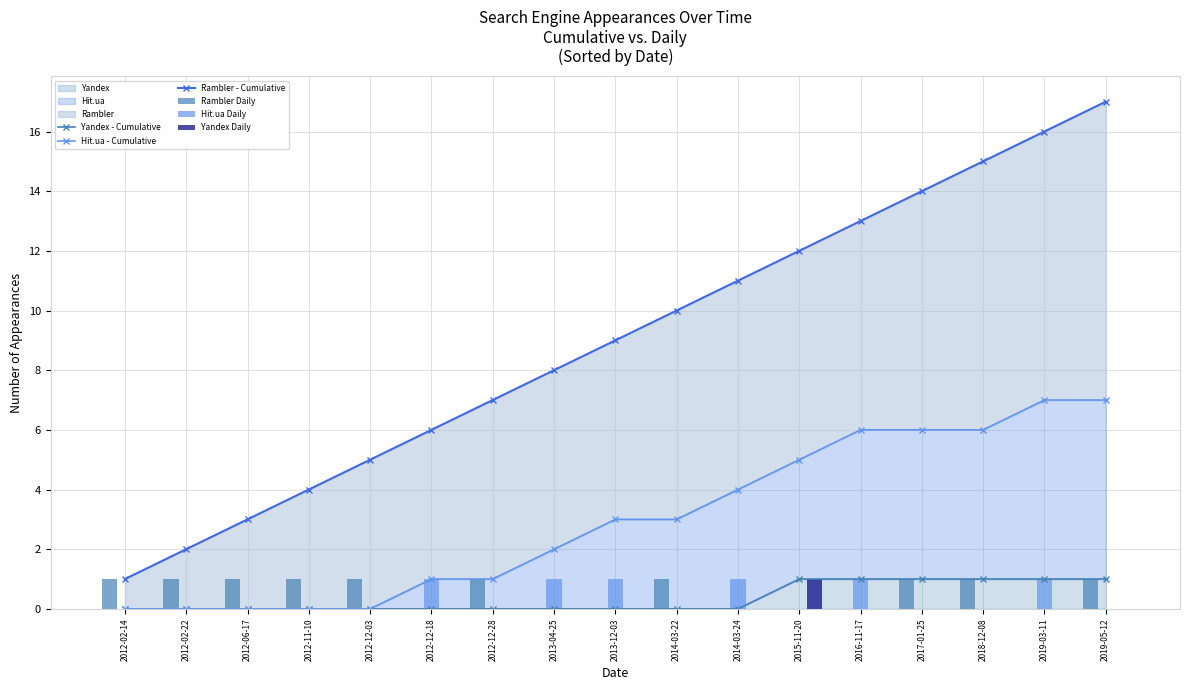

What is the sum of all Hit.ua - Cumulative values?

51